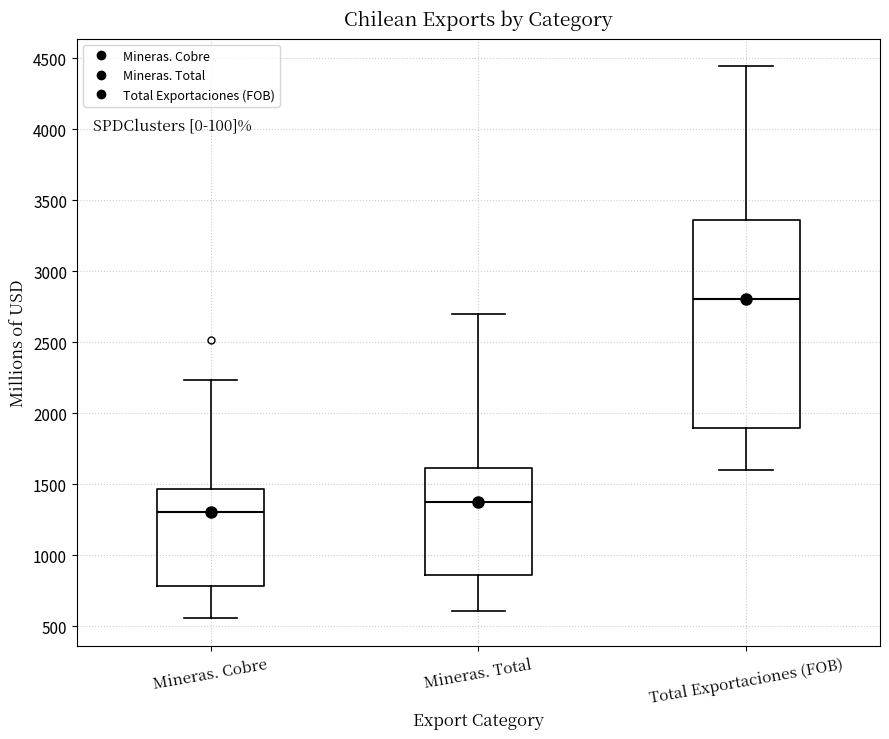

Reading left to right, transcribe this box plot: for each box, give where its median line is, the range the box spans, and where its two whiskers end, as read against the y-axis. The values are not printed on the chart, so give them approximately, as read against the axis.

Mineras. Cobre: median 1300, box 800 to 1450, whiskers 550 to 2250
Mineras. Total: median 1400, box 850 to 1600, whiskers 600 to 2700
Total Exportaciones (FOB): median 2800, box 1900 to 3350, whiskers 1600 to 4450